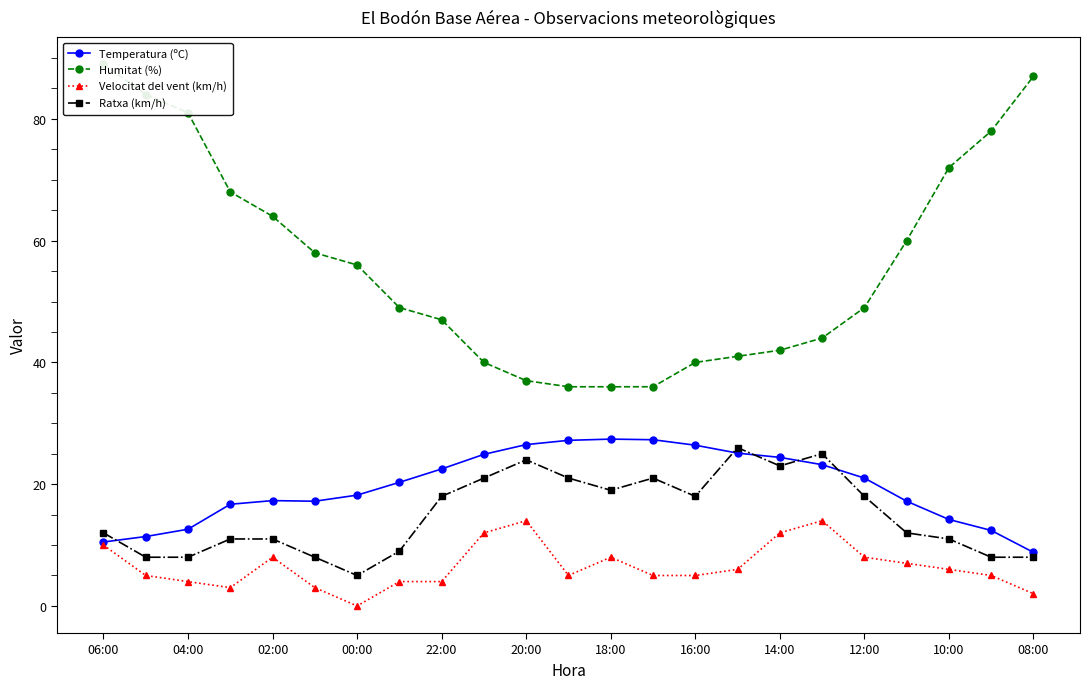

List the series in order of their peak value, highest first.

Humitat (%), Temperatura (ºC), Ratxa (km/h), Velocitat del vent (km/h)